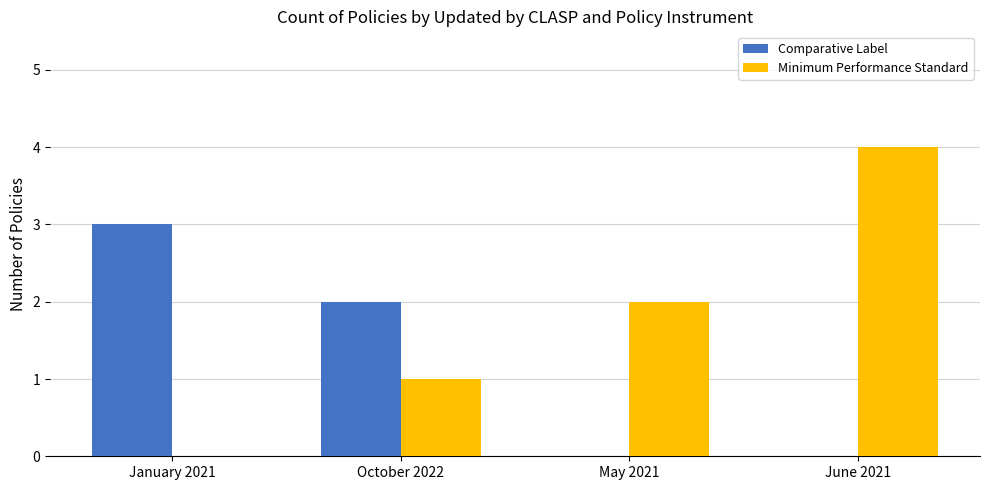

What are all the series names shown in the legend?

Comparative Label, Minimum Performance Standard